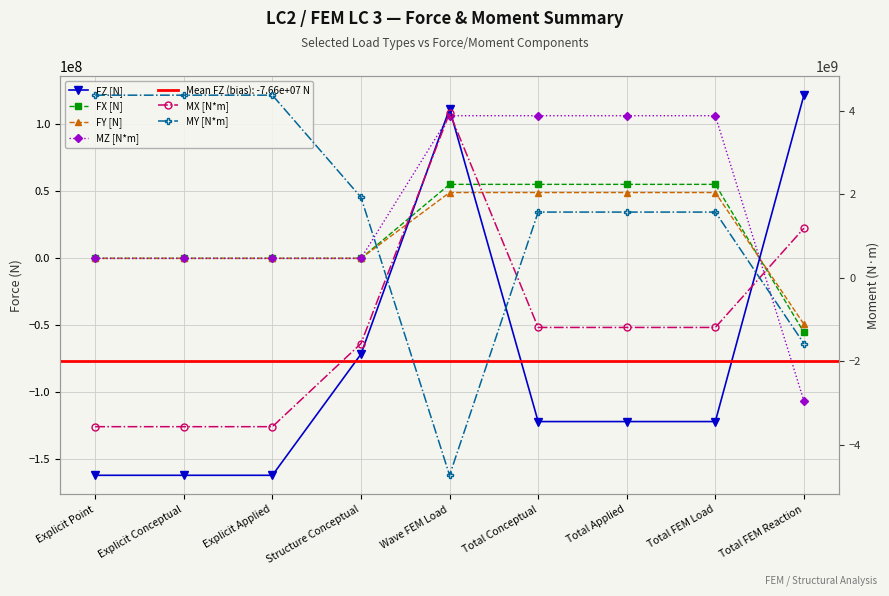

Does the chart display data point markers on the line(s)?

Yes